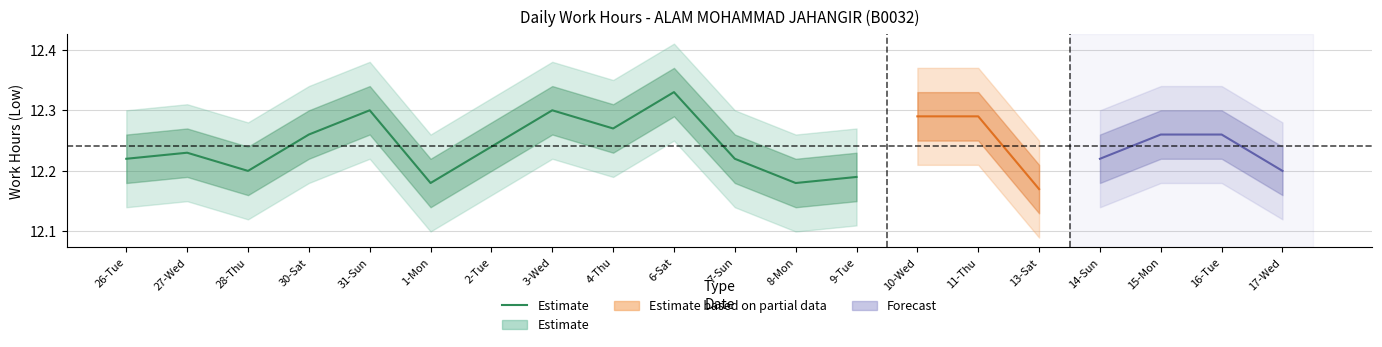

Reading left to right, list all the values displayed in this chart.

12.2	12.2	12.2	12.3	12.3	12.2	12.2	12.3	12.3	12.3	12.2	12.2	12.2